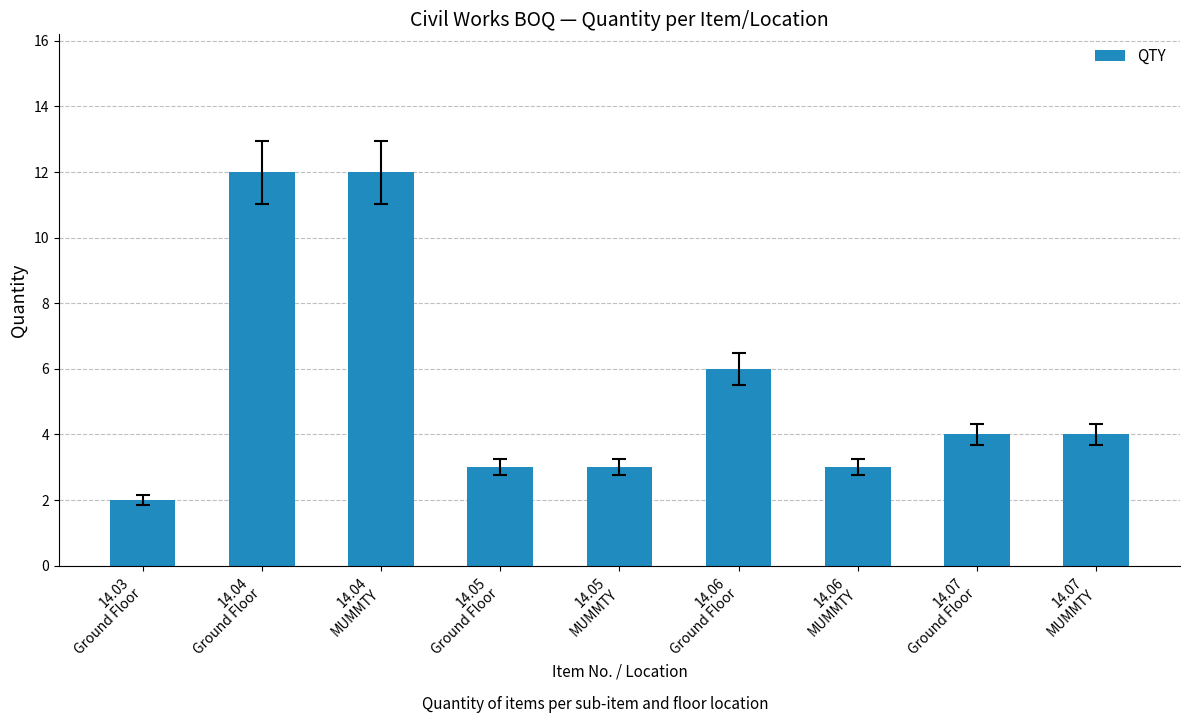

What is the difference between the maximum and minimum values?

10